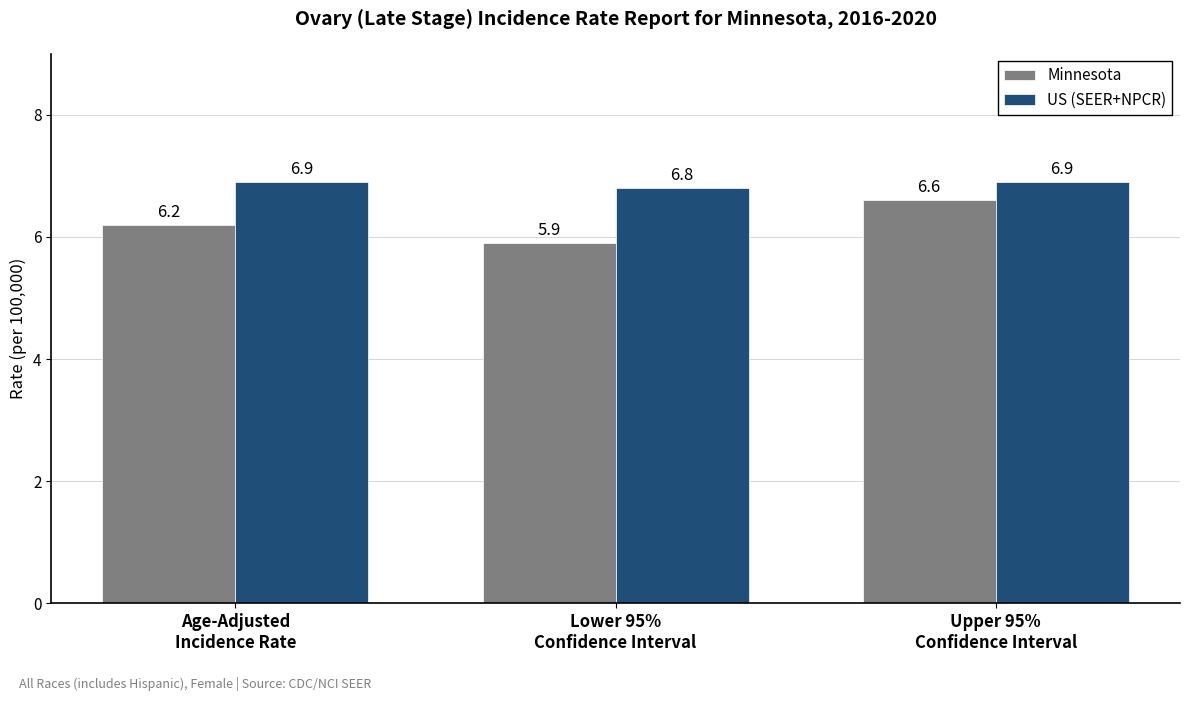

What is the difference between the maximum and minimum values in the Minnesota series?

0.7